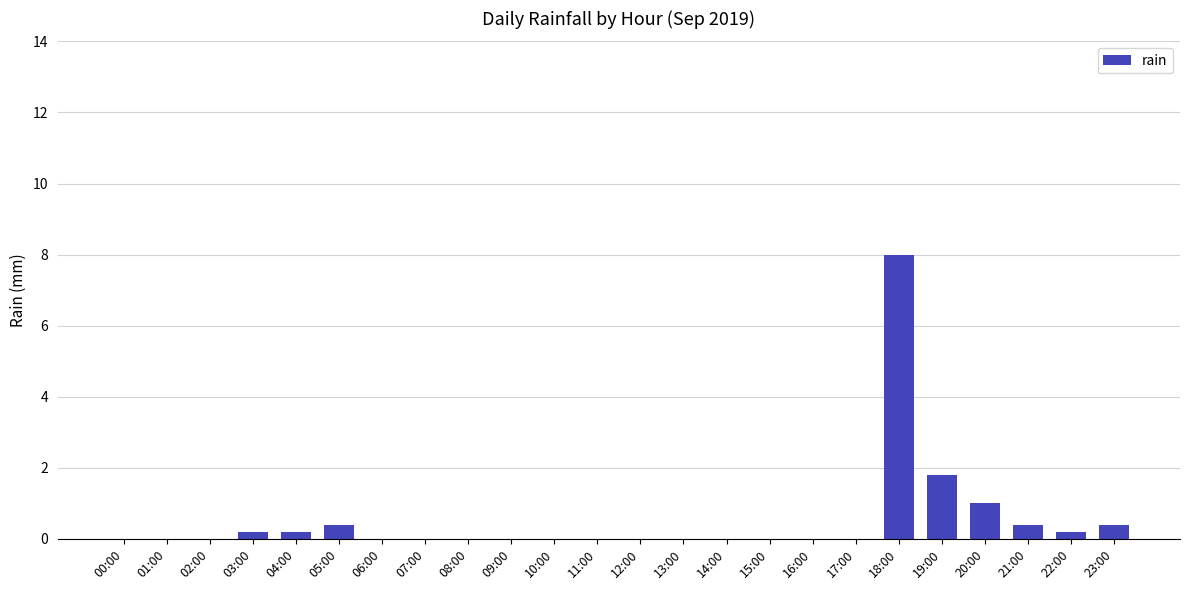

What is the sum of all values?

12.6